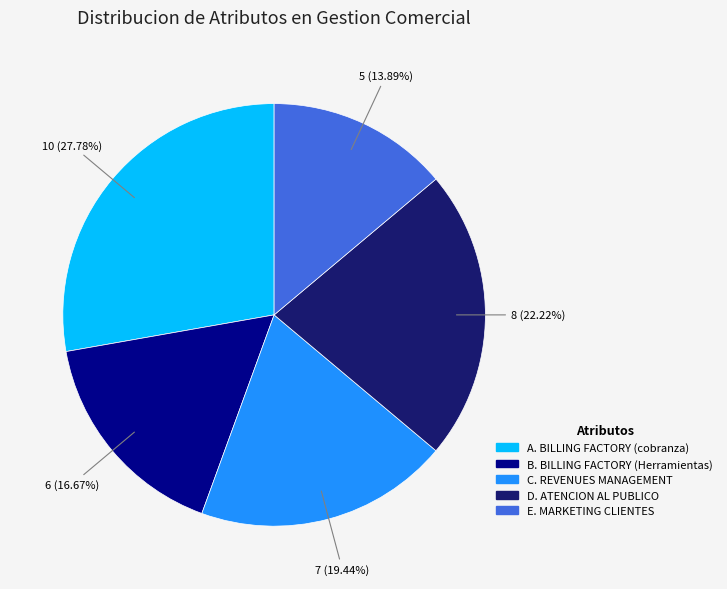

What is the largest slice in the pie chart?

A. BILLING FACTORY (cobranza)